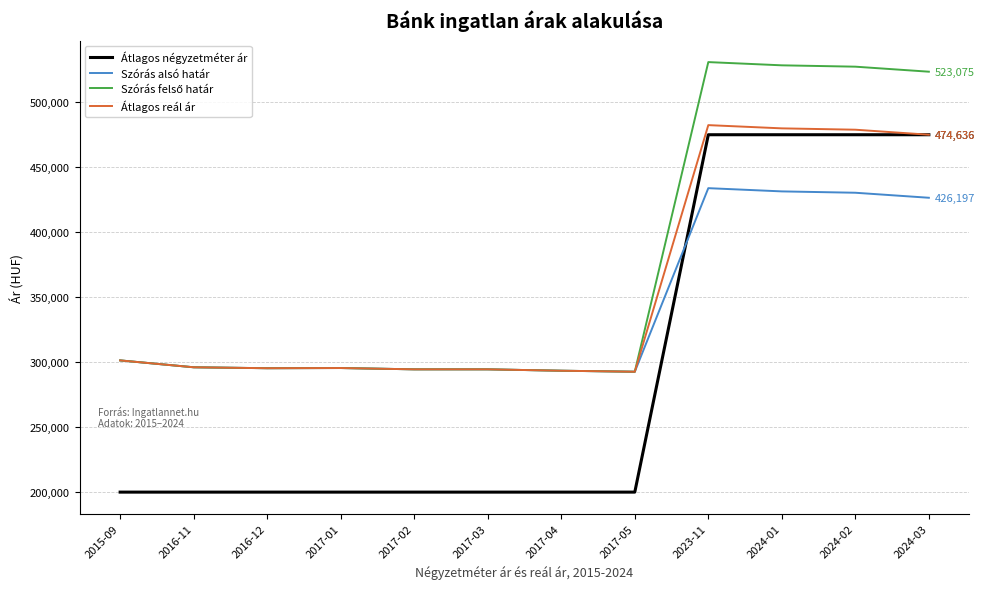

How many intersections are there between Szórás alsó határ and Átlagos négyzetméter ár?

1